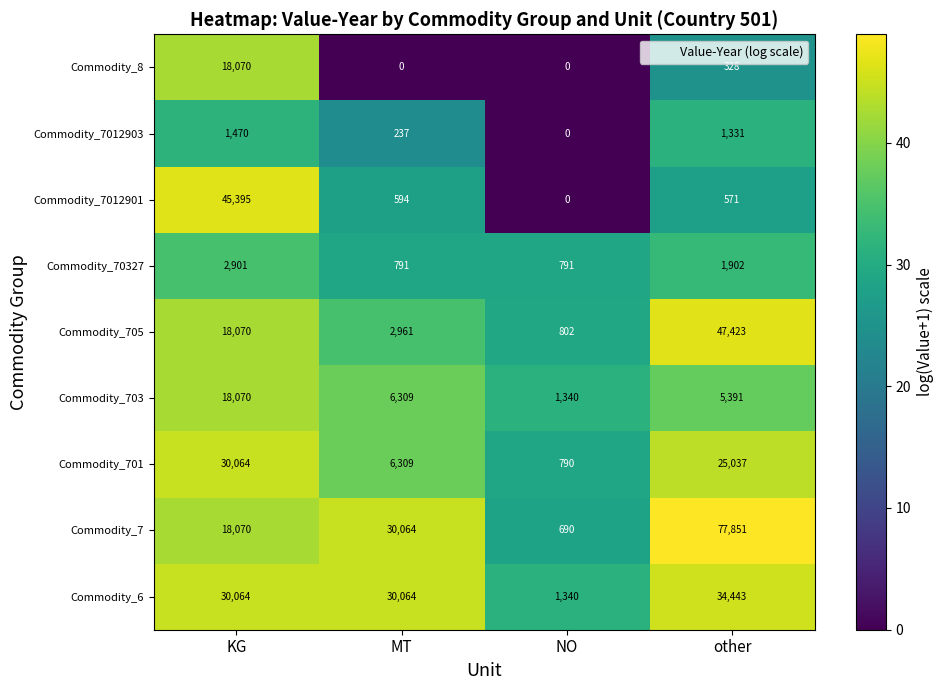

What is the average value of the Commodity_7012901 series?

11640